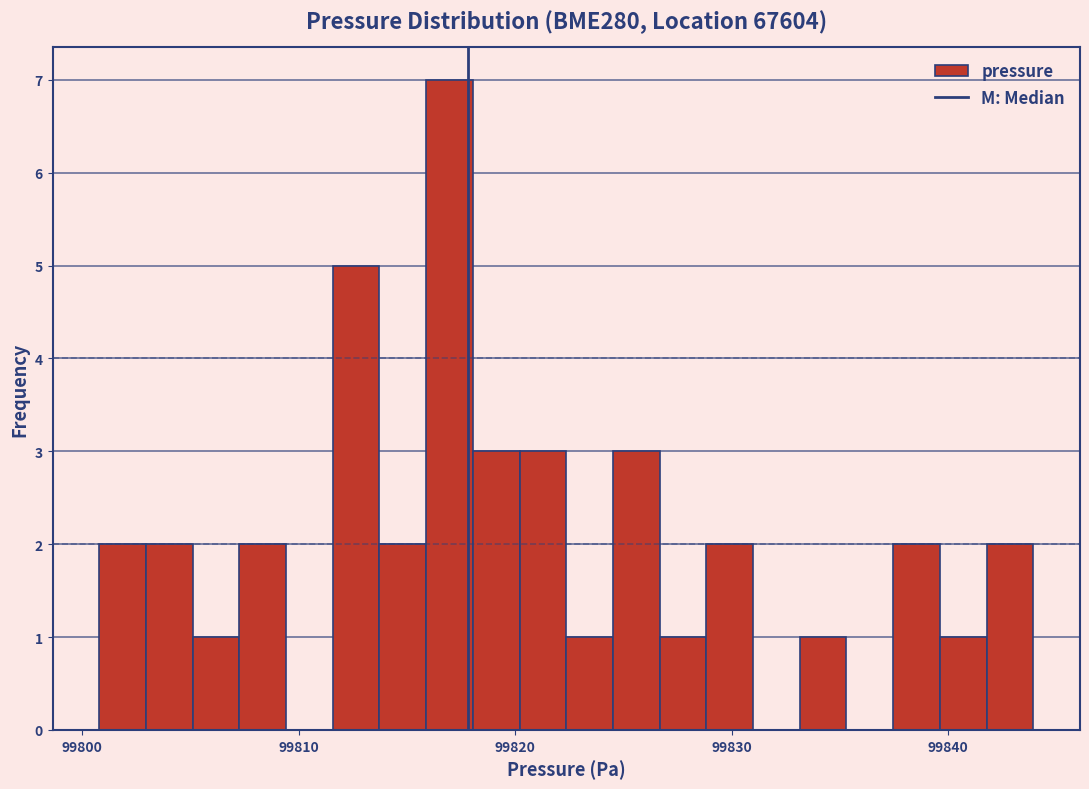

Read against the x-axis, roughly where is the centre of the tallest bar?

99817